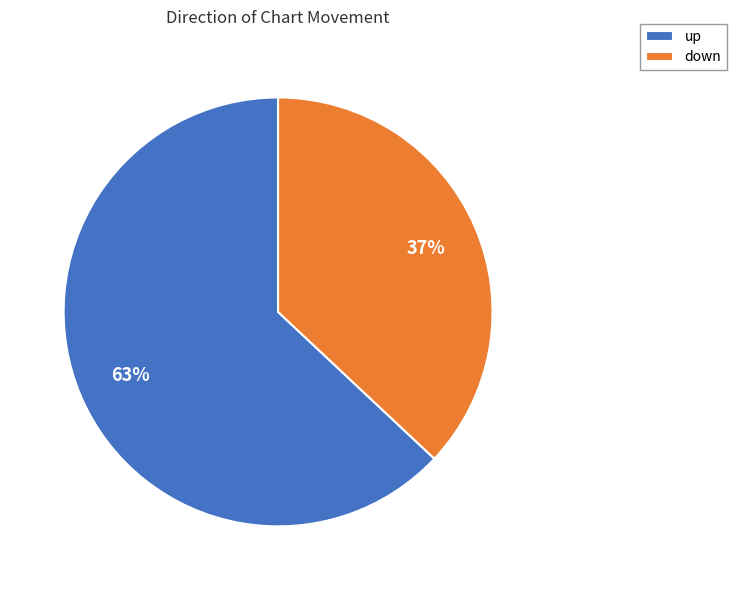

Which has a higher value, up or down?

up